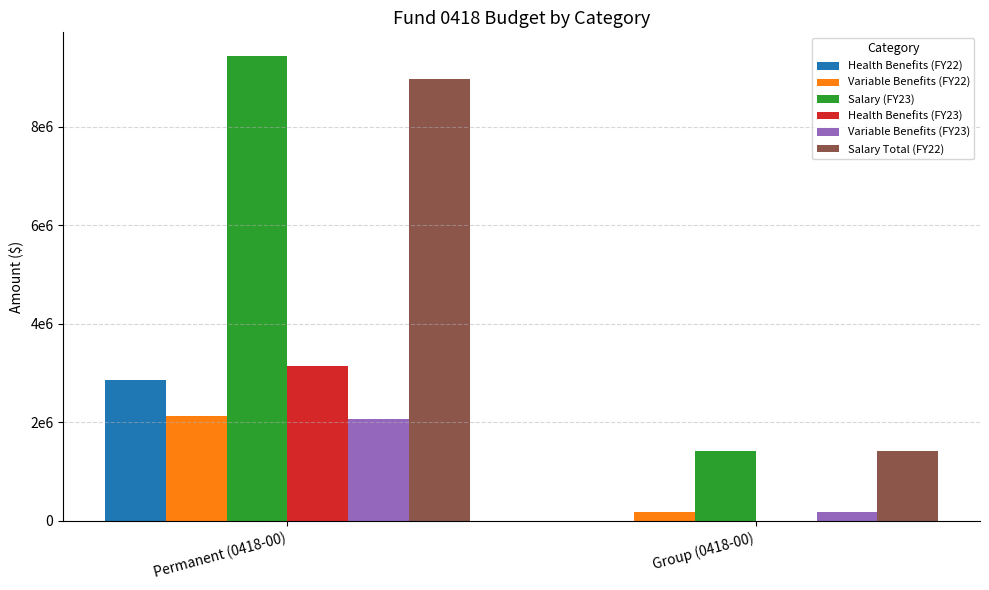

At which category is the sum across all series the highest?

Permanent (0418-00)